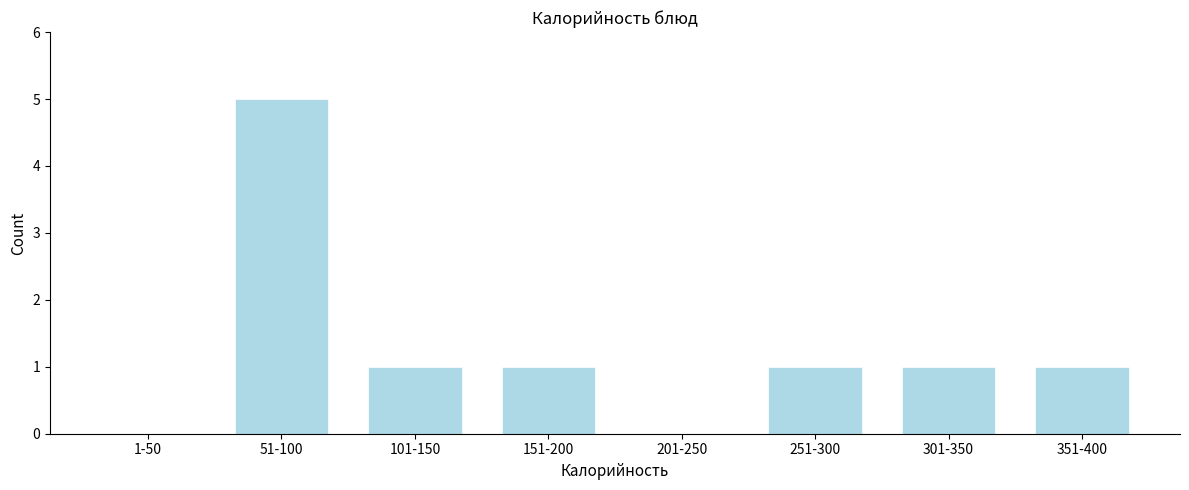

Reading left to right, list all the values displayed in this chart.

1-50=0	51-100=5	101-150=1	151-200=1	201-250=0	251-300=1	301-350=1	351-400=1